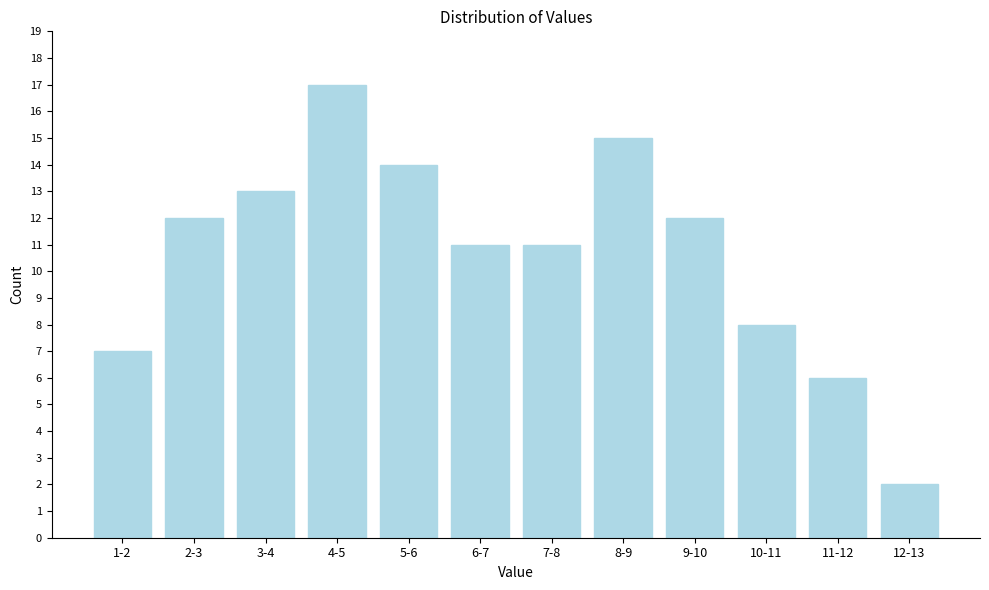

Reading left to right, transcribe all the data shown in this chart.

7	12	13	17	14	11	11	15	12	8	6	2